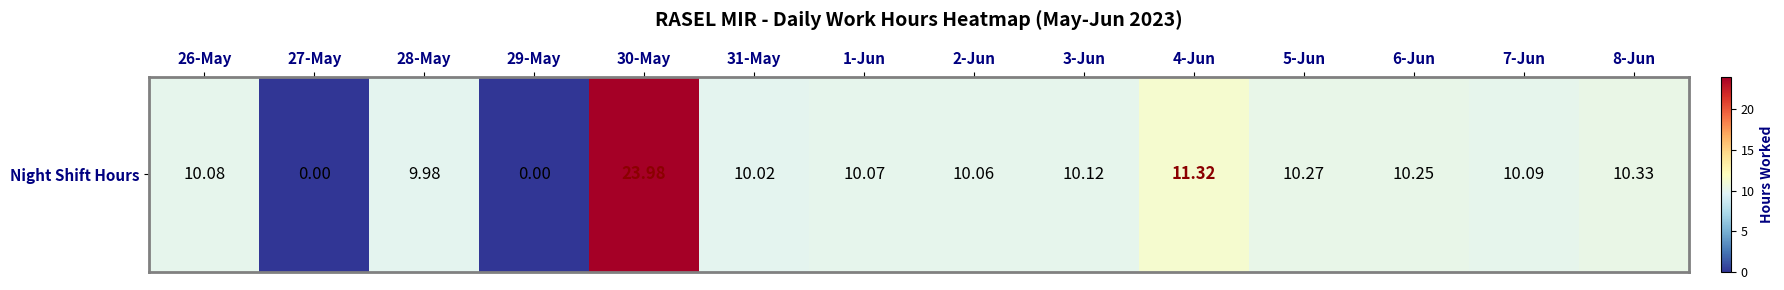

Rank the categories by value from highest to lowest.

30-May, 4-Jun, 8-Jun, 5-Jun, 6-Jun, 3-Jun, 7-Jun, 26-May, 1-Jun, 2-Jun, 31-May, 28-May, 27-May, 29-May